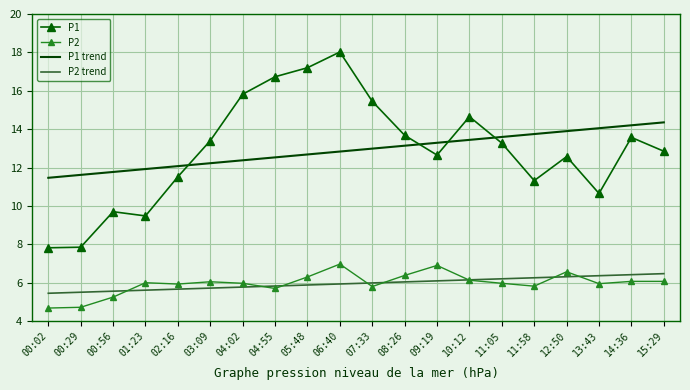

What is the maximum value for P2 trend?

6.5